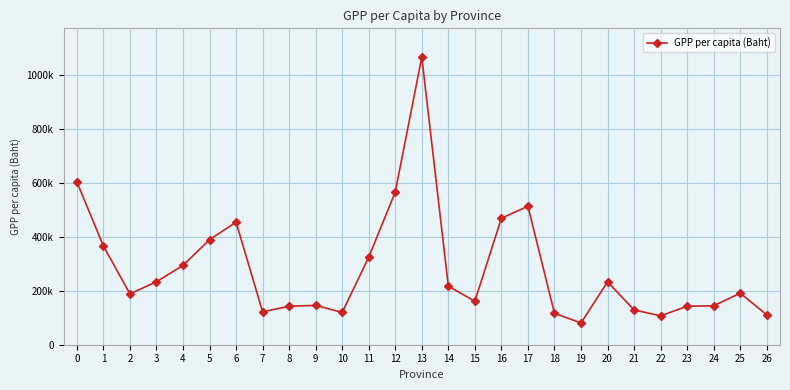

Is this an area chart (filled region under the line)?

No